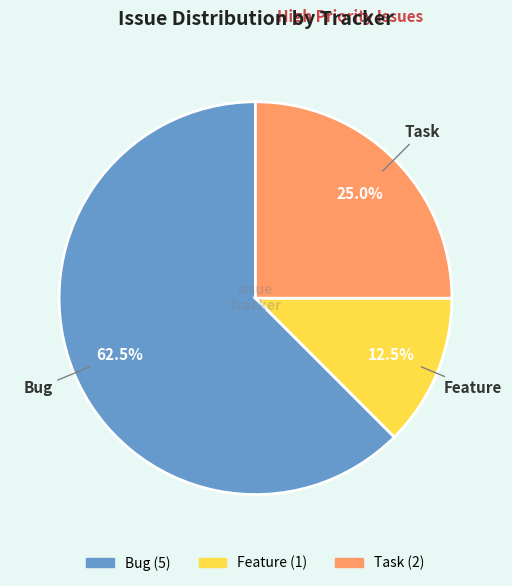

Does any single category account for the majority?

Yes